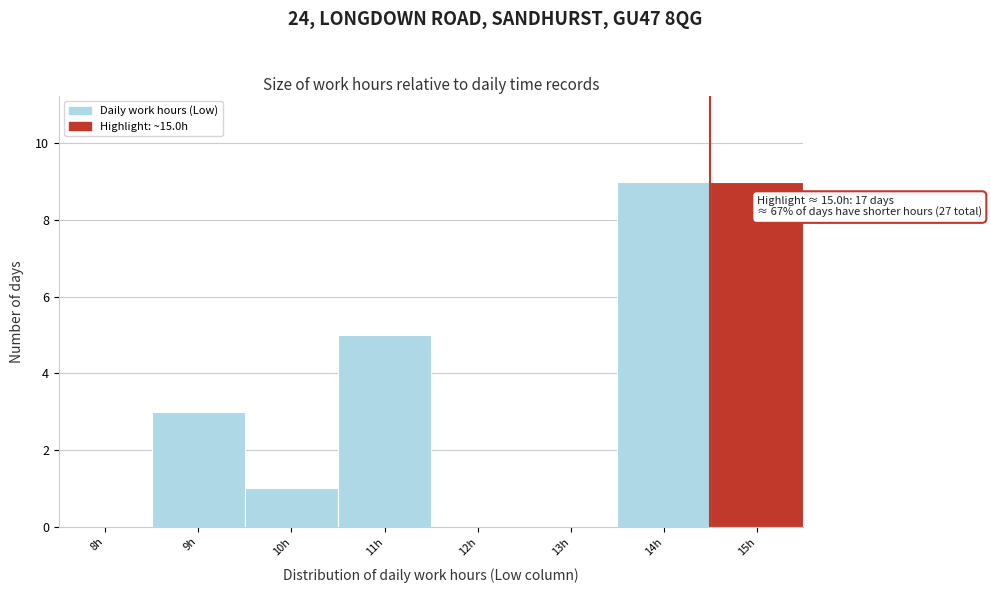

Reading right to left, list all the values displayed in this chart.

15h=9	14h=9	13h=0	12h=0	11h=5	10h=1	9h=3	8h=0